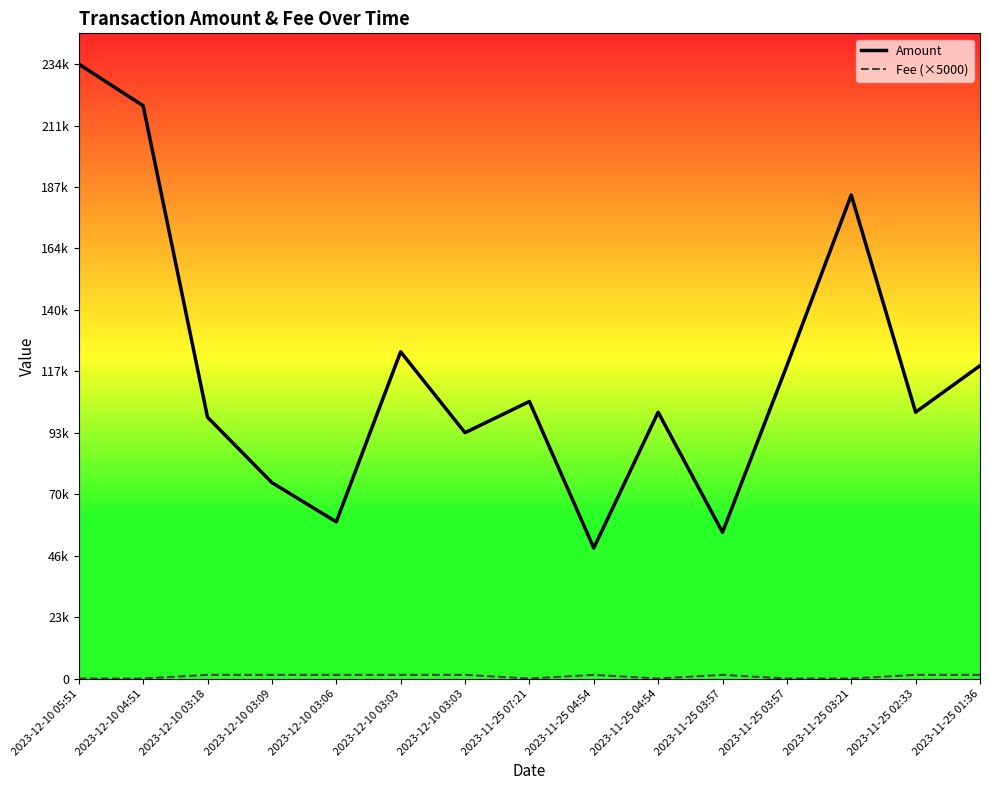

What is the average value of the Amount series?

116554.2